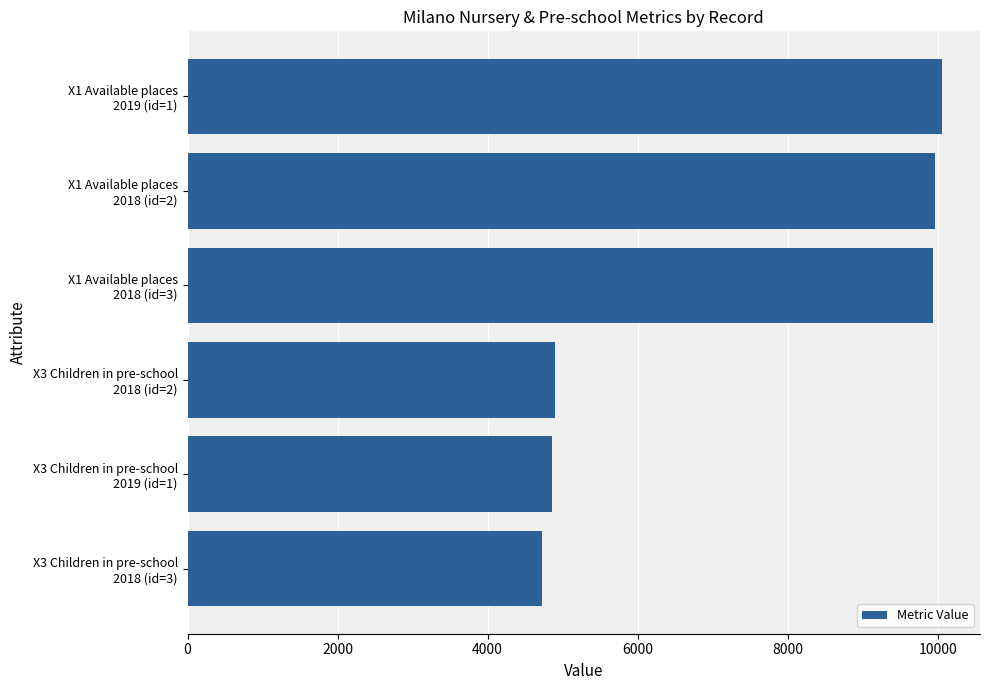

What is the sum of all values?

44432